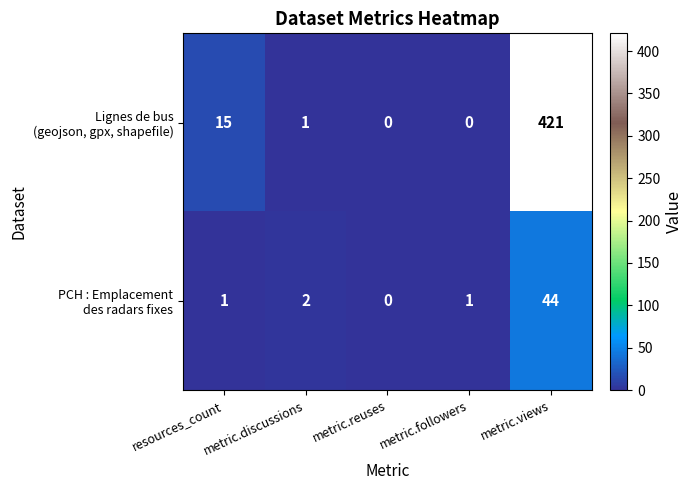

At which category is the sum across all series the highest?

metric.views